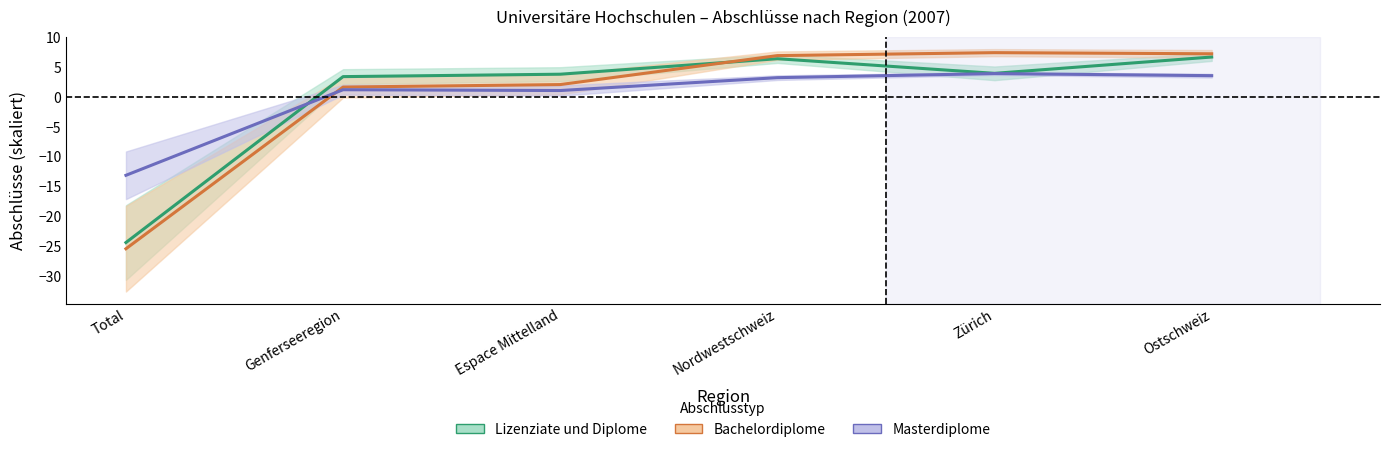

Between Genferseeregion and Ostschweiz, which series saw the biggest shift?

Bachelordiplome (Total)